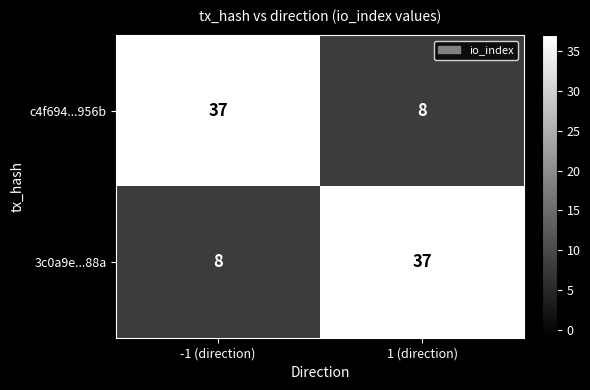

What is the minimum value shown in the chart?

8